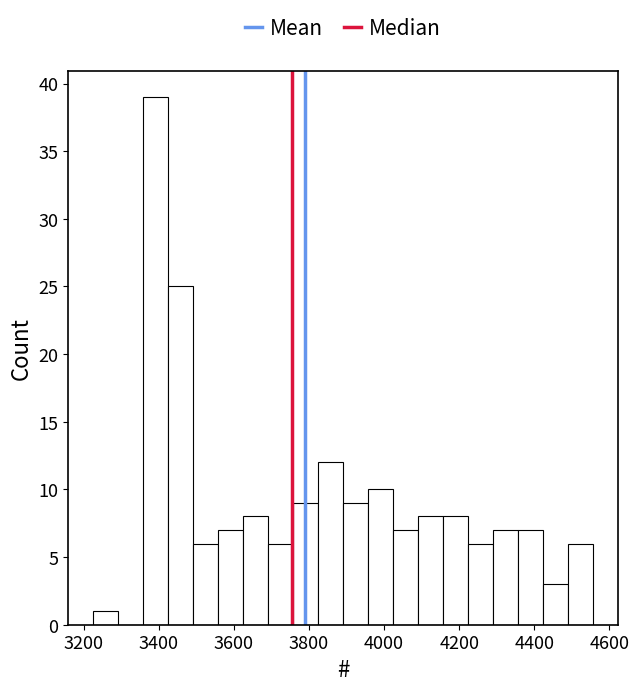

Read against the x-axis, roughly where is the centre of the tallest bar?

3400